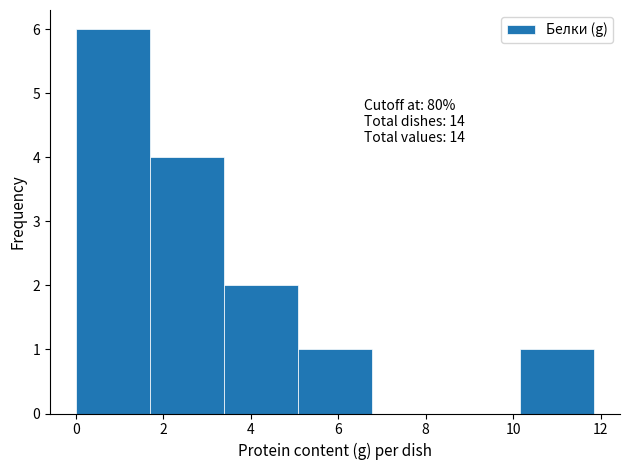

Which range on the x-axis has the tallest bar?

0.0 to 1.6